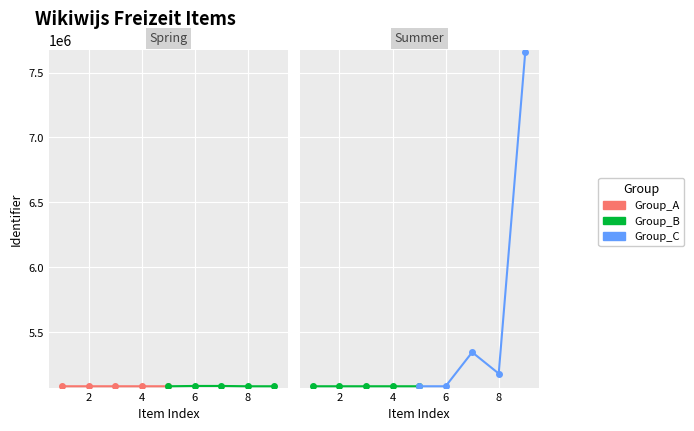

At how many categories does at least one series exceed 6508148?

1